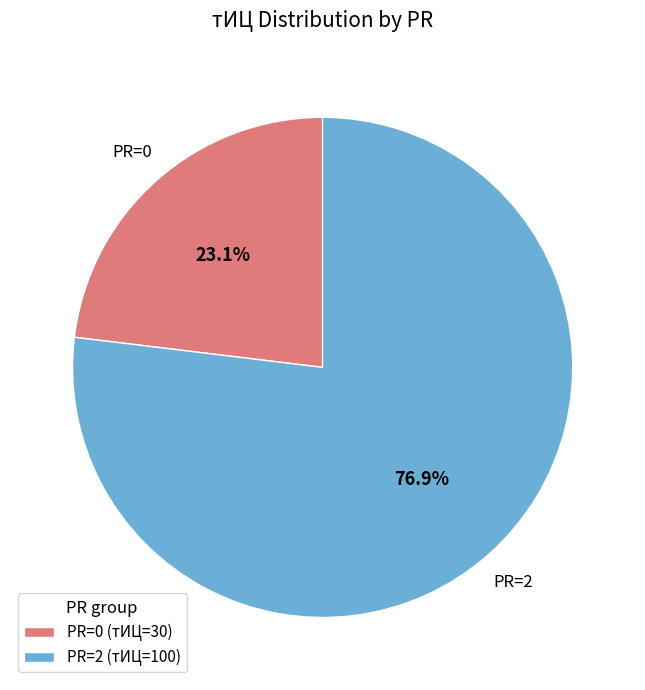

Which category has the biggest portion of the pie?

PR=2